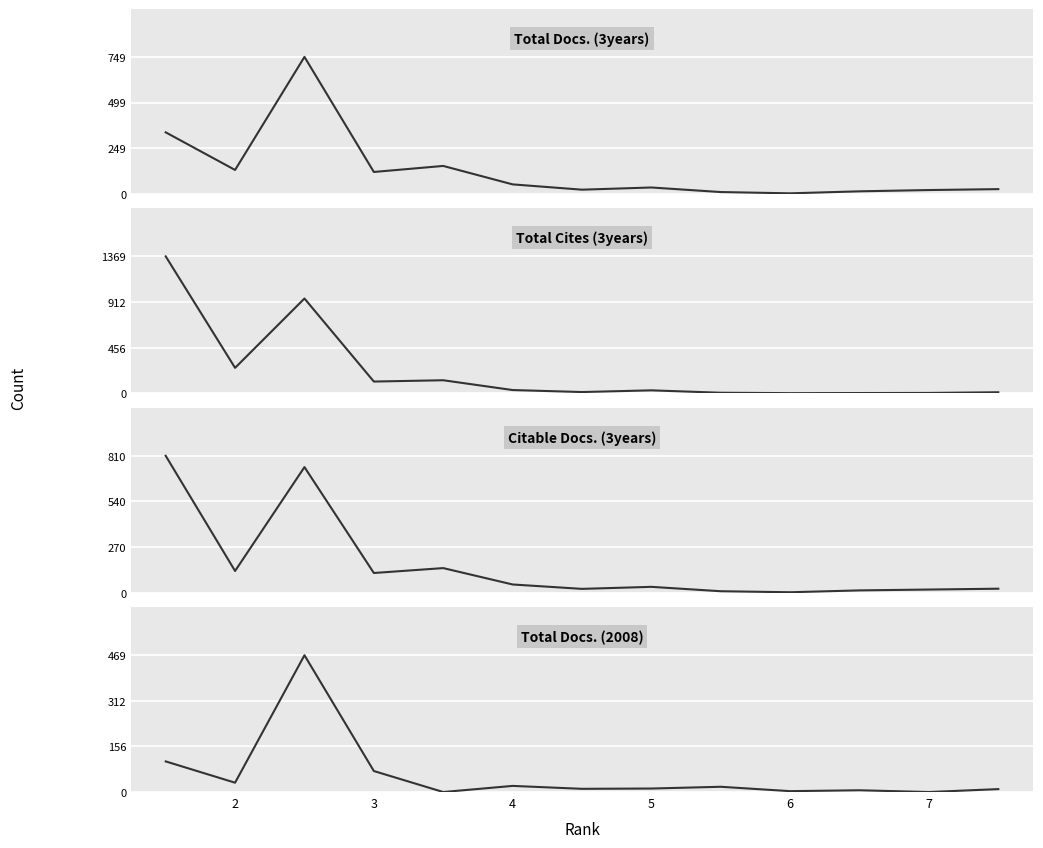

The Citable Docs. (3years) series shows 18 at 7. True or false?

True